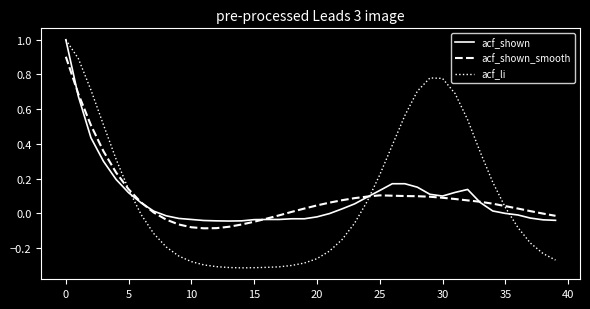

Which series has the widest spread of values?

acf_li